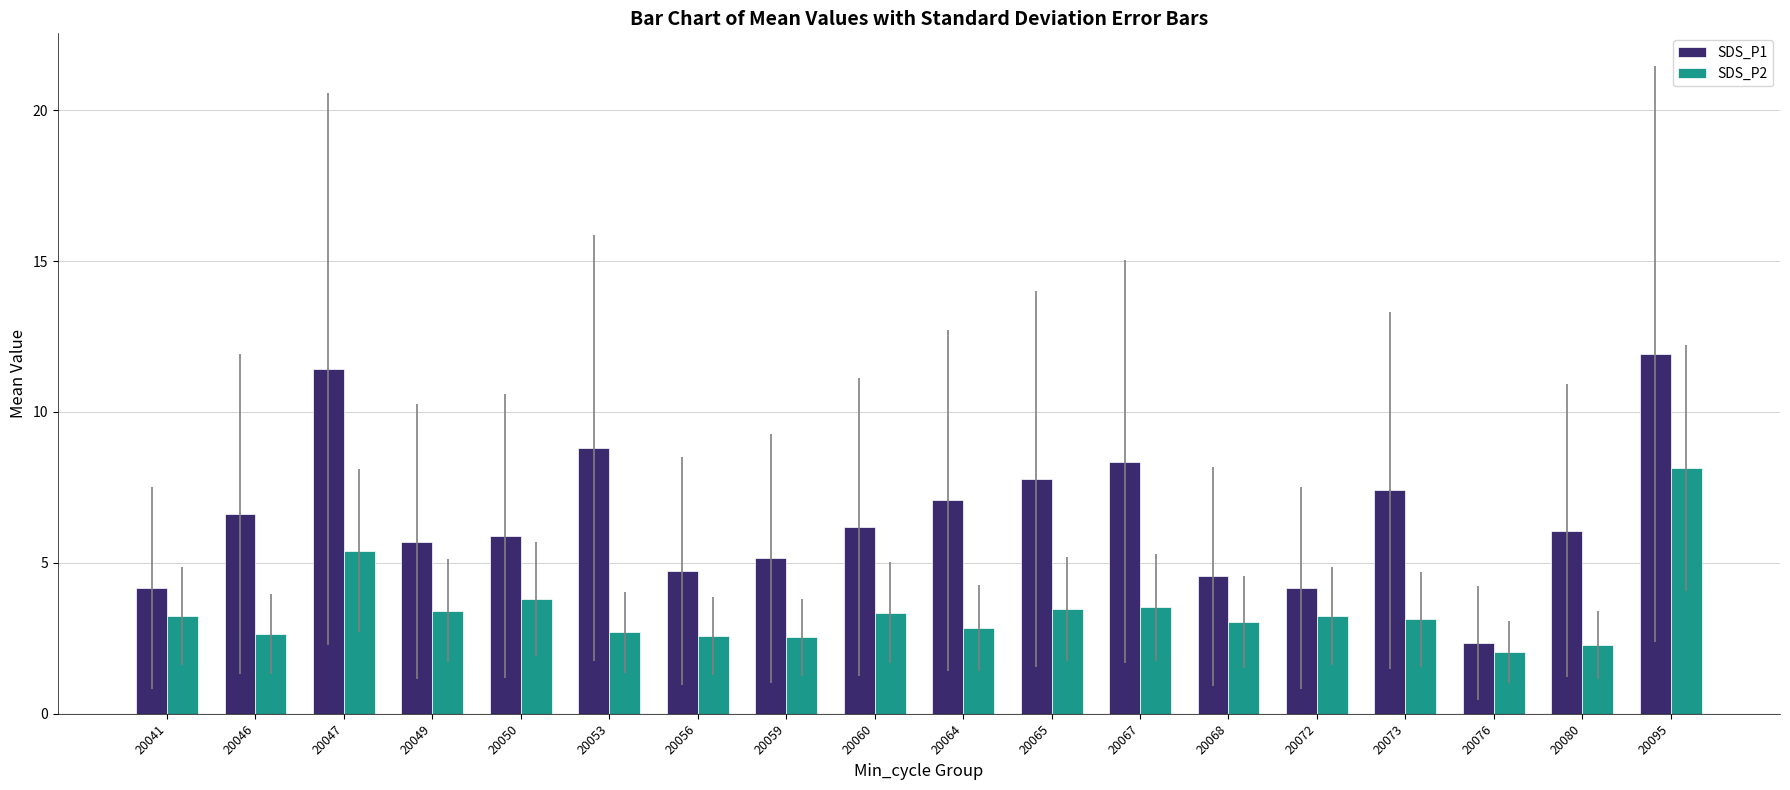

At how many categories does at least one series exceed 8?

4